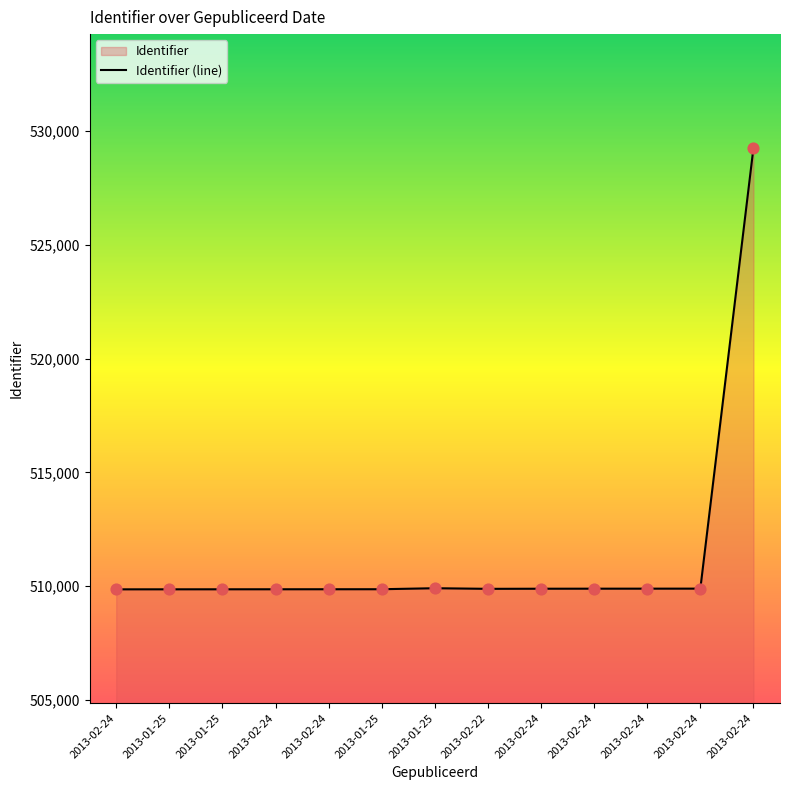

What is the change in value from 2013-01-25 to 2013-02-24?

+24